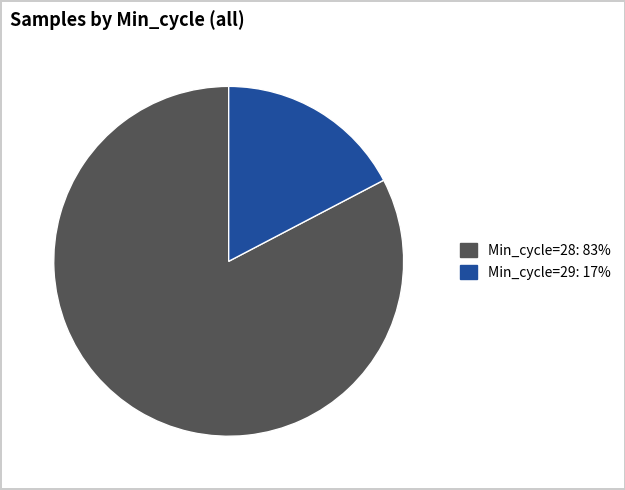

Does any single category account for the majority?

Yes